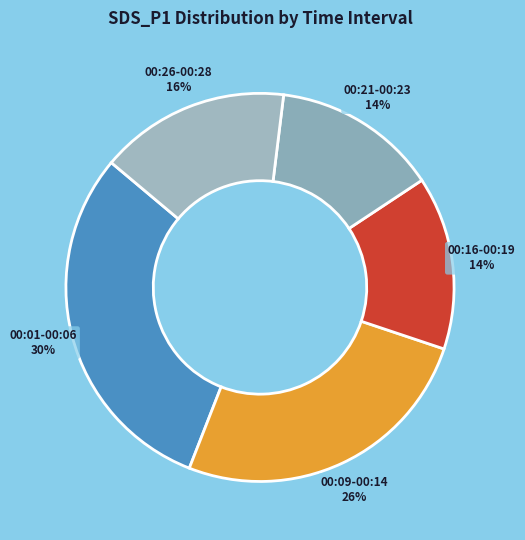

To the nearest percent, what is the difference between the largest and smallest slice percentages?

16%